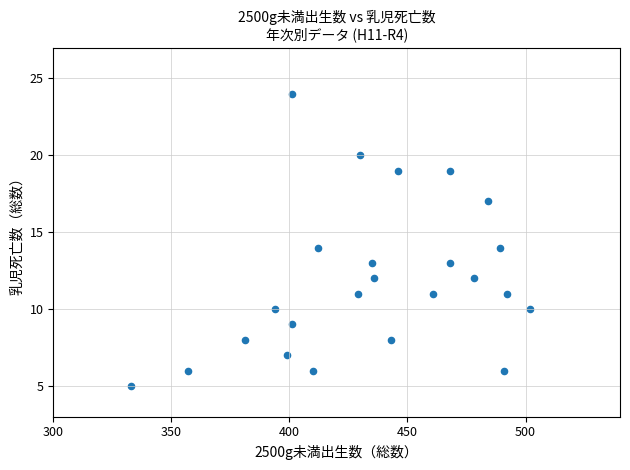

What is the range of Y values (max minus min)?

19